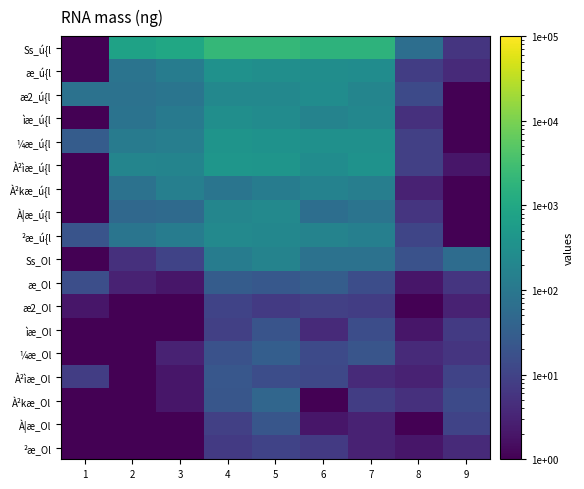

What is the smallest value displayed?

0.5